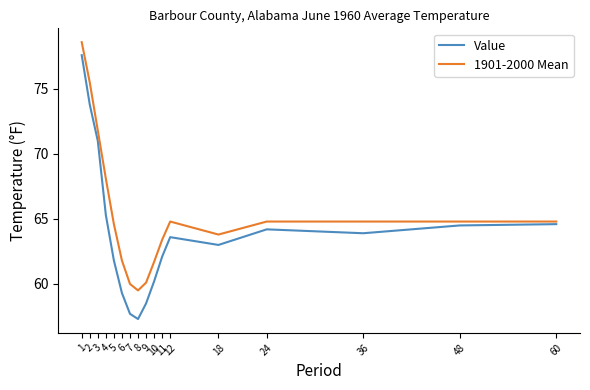

What is the minimum value for 1901-2000 Mean?

59.5